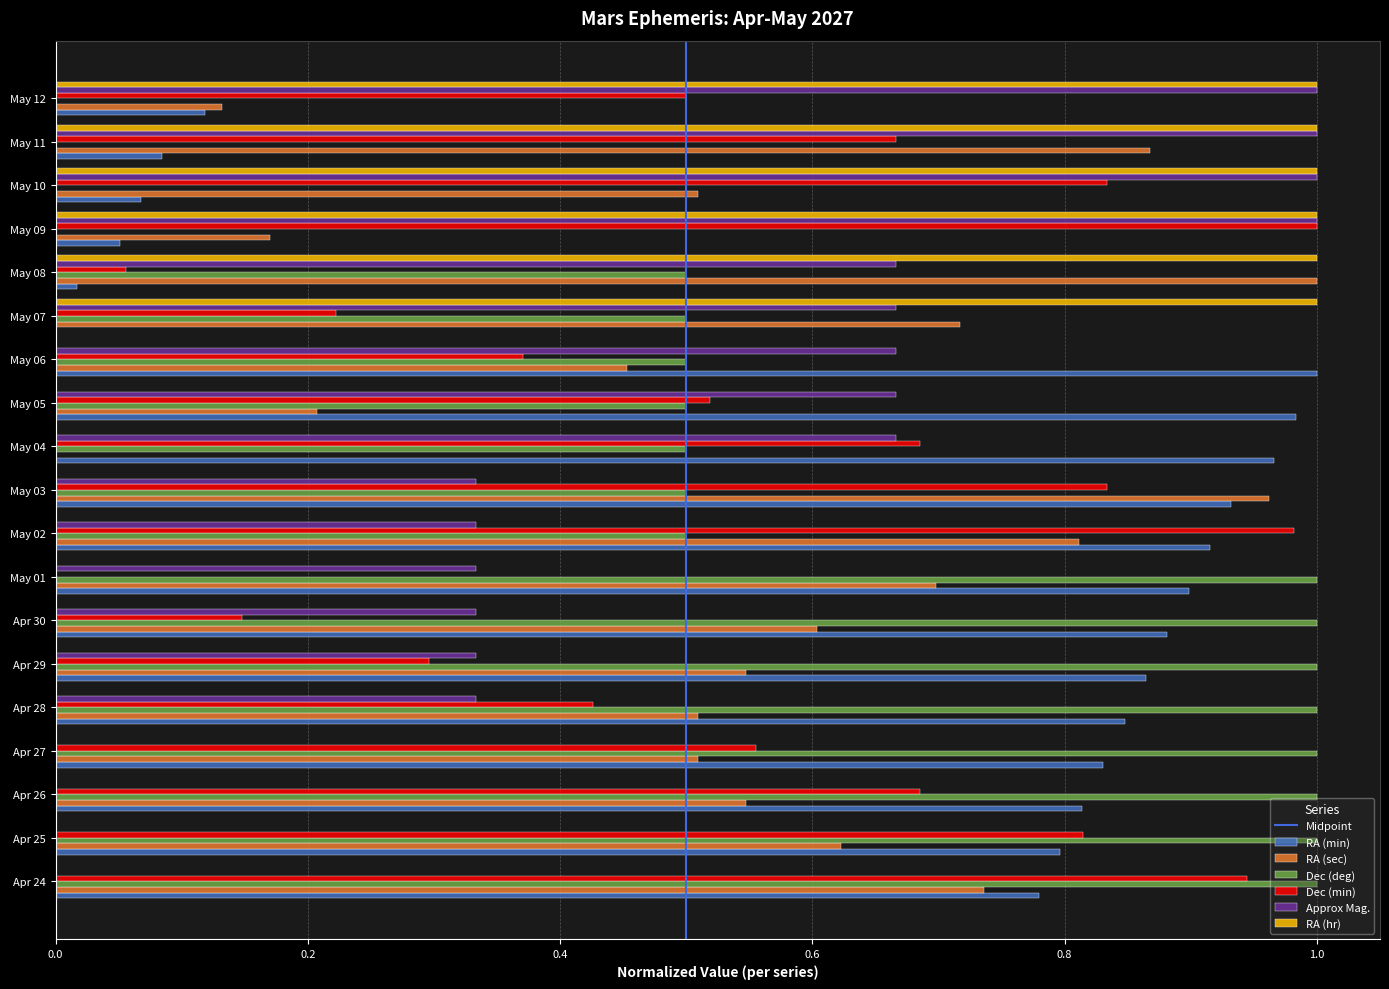

Which series changed the most between Apr 25 and Apr 27?

Dec (min)